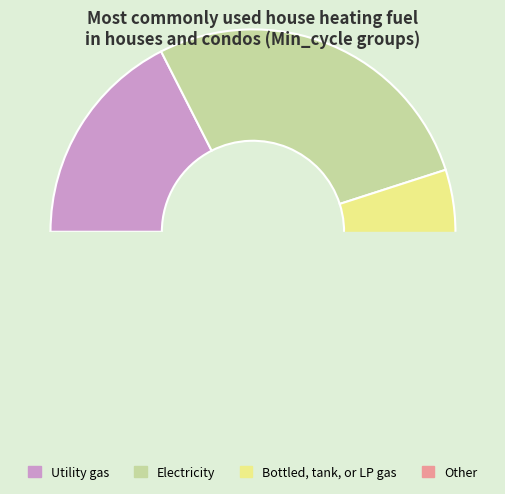

Which has a higher value, 28 or 28?

28